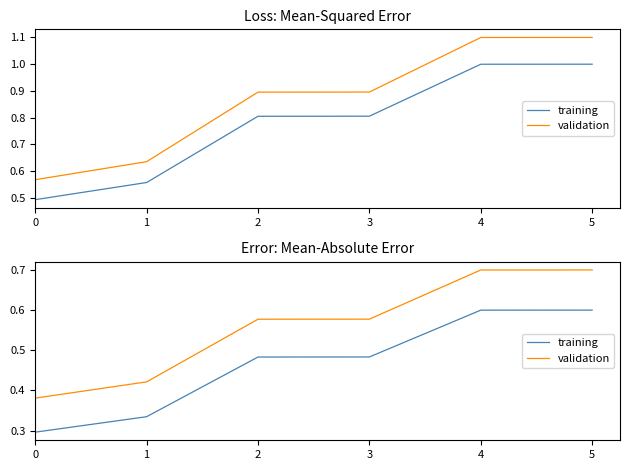

What is the minimum value for training?

0.3